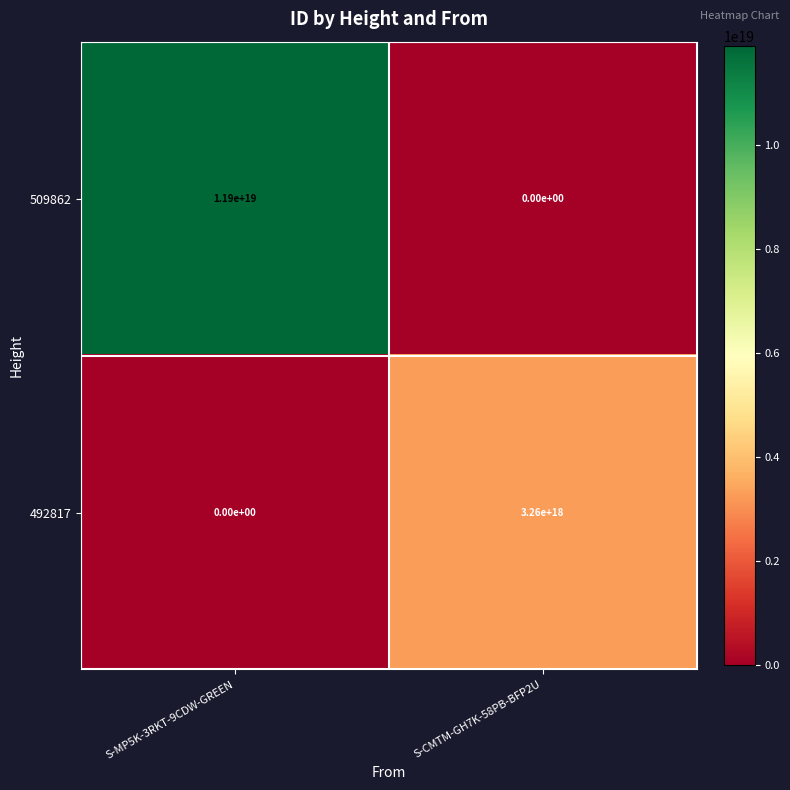

Rank the series by their maximum value, from lowest to highest.

492817, 509862